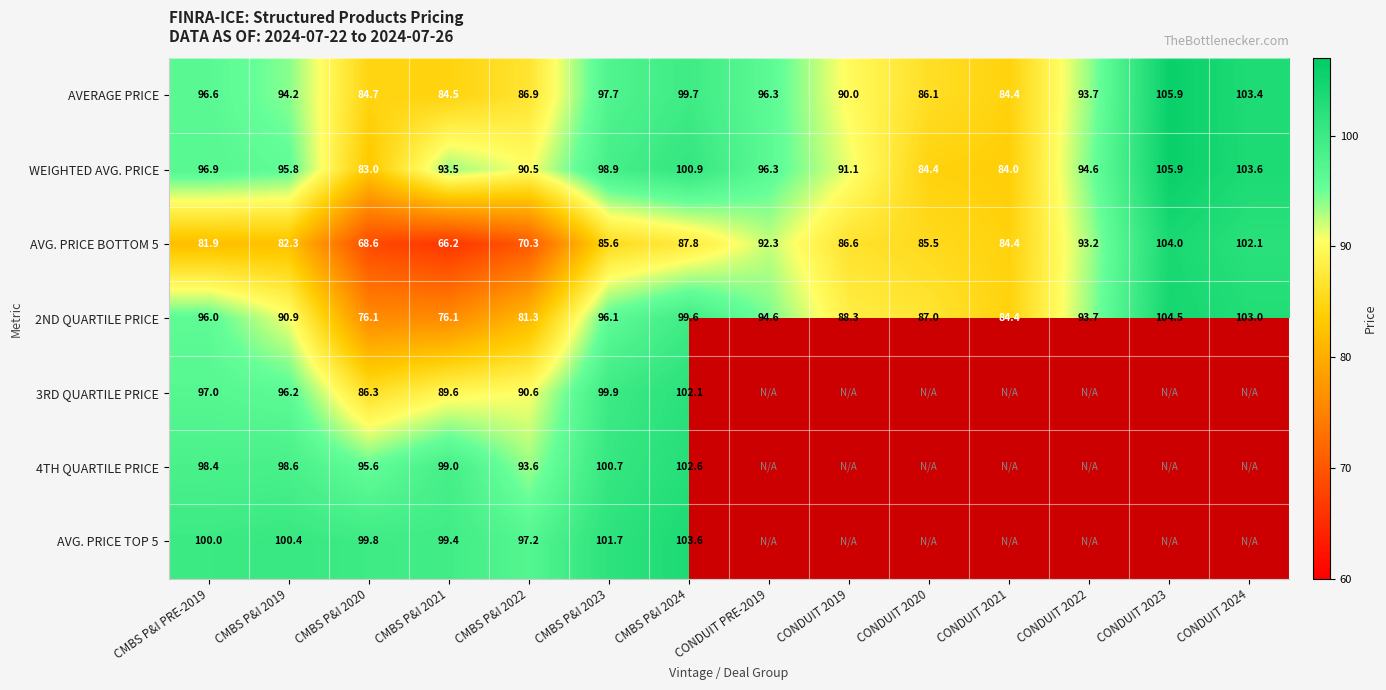

Between CMBS P&I 2020 and CMBS P&I 2023, which series saw the biggest shift?

2ND QUARTILE PRICE